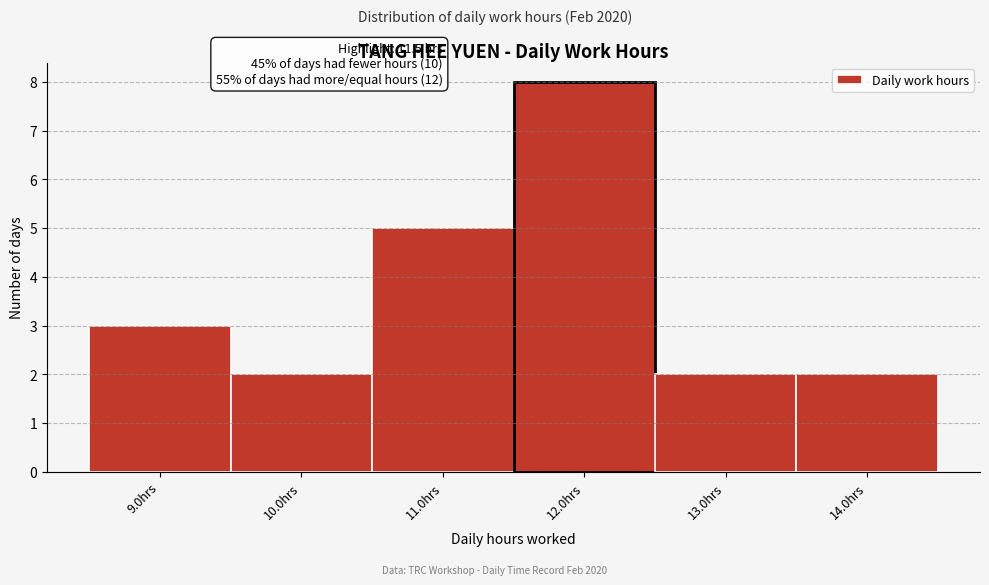

Over which range of the x-axis is the bar tallest?

11.5 to 12.5